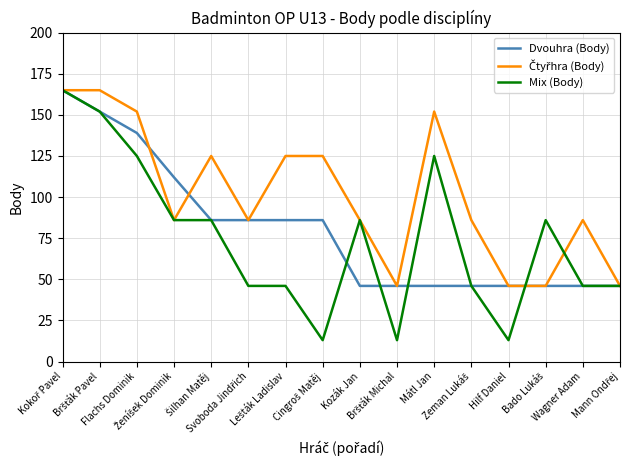

Which series has the widest spread of values?

Mix (Body)